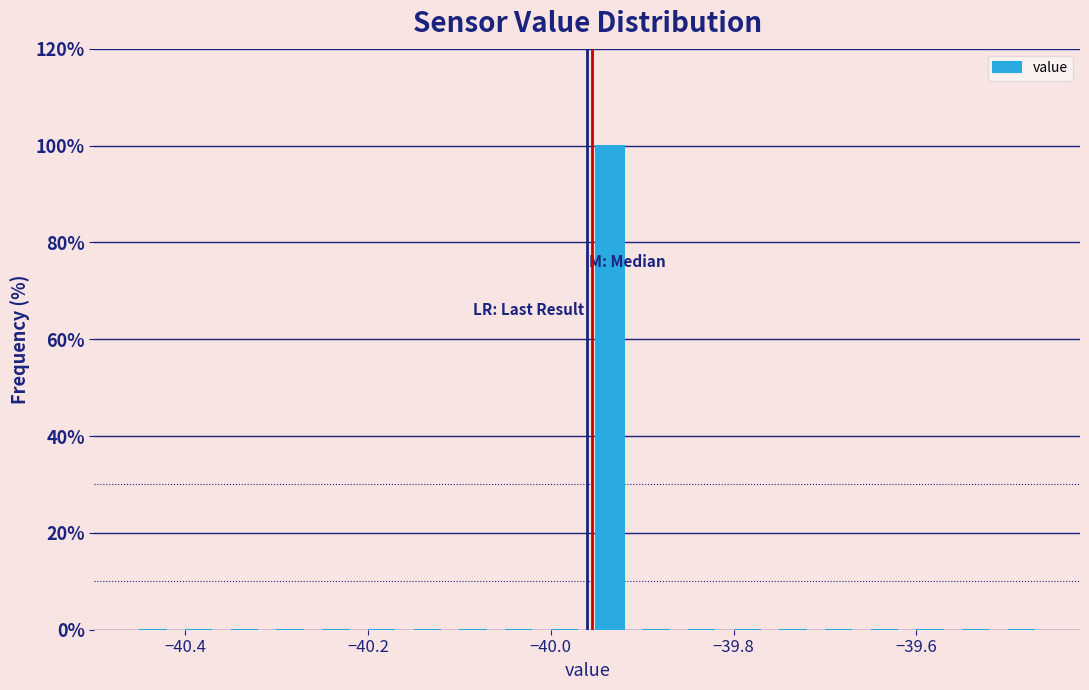

Read against the x-axis, roughly where is the centre of the tallest bar?

-39.94